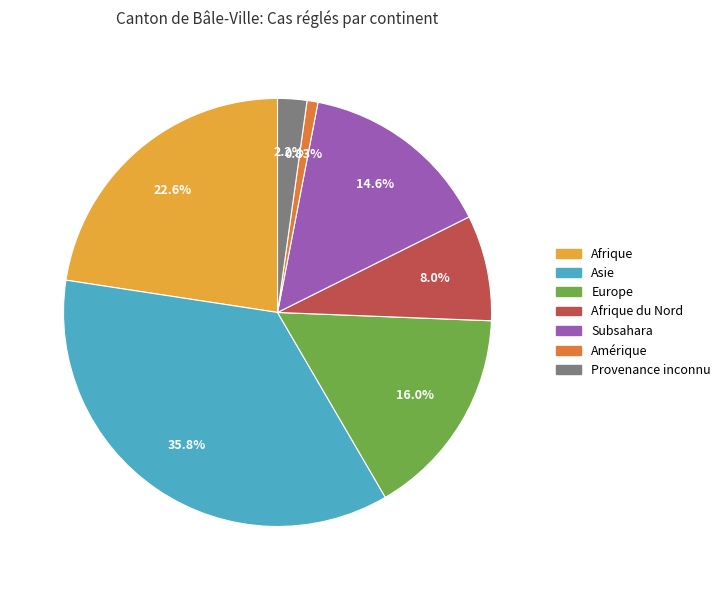

Is Europe the majority of the pie?

No